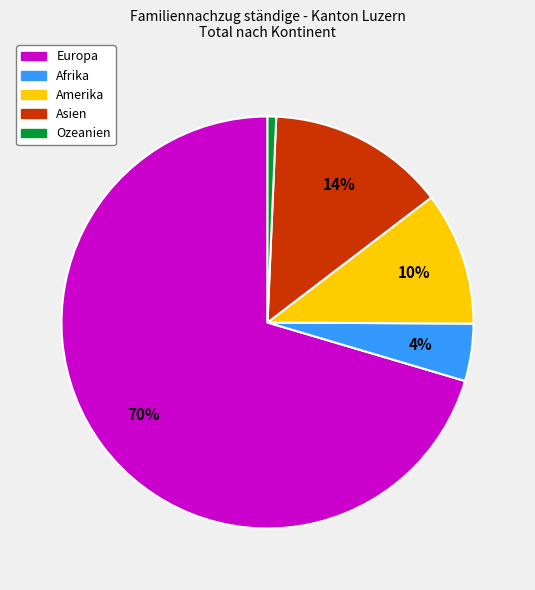

What is the majority slice?

Europa